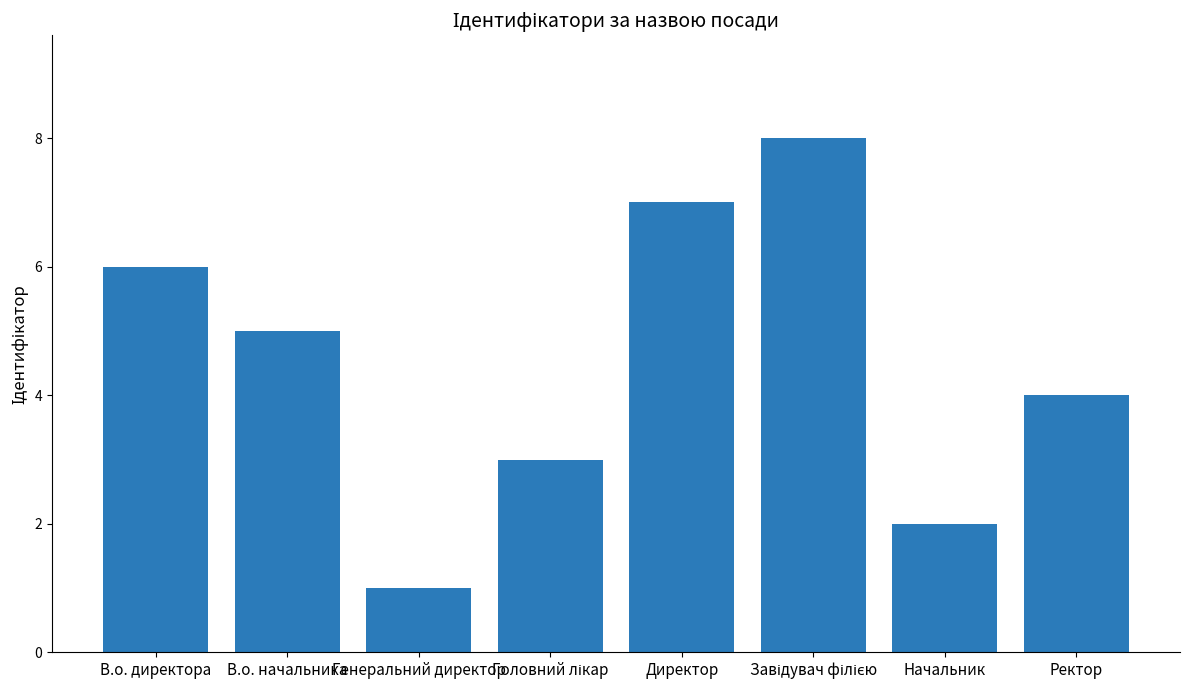

Reading left to right, list all the values displayed in this chart.

6	5	1	3	7	8	2	4